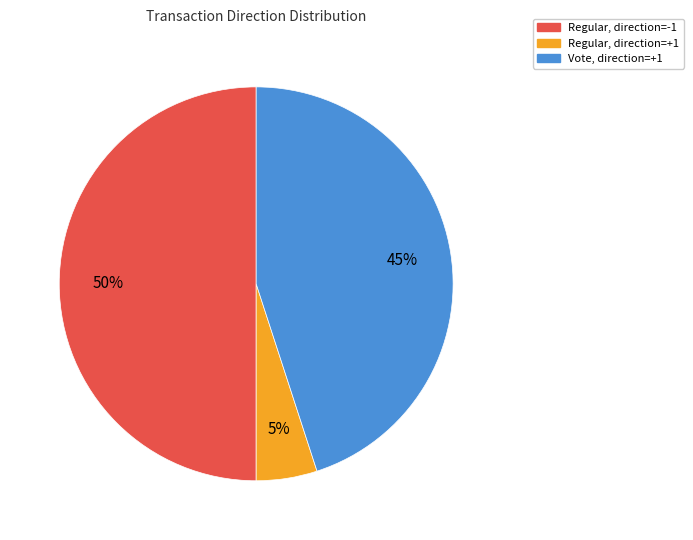

Does Vote, direction=+1 represent more than half of the total?

No